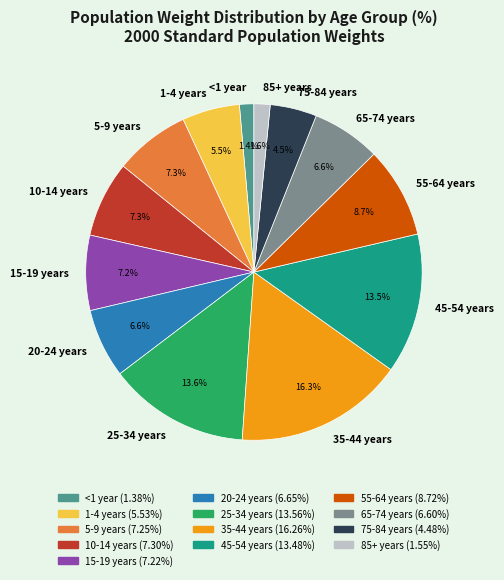

Count the number of slices in the pie.

13